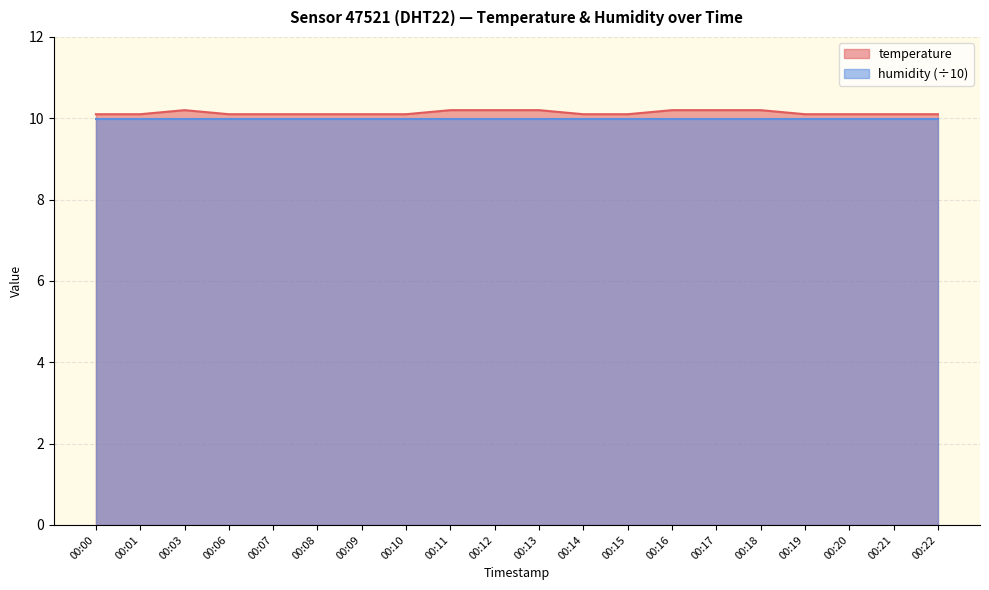

What value does the data have at 00:06?

10.1